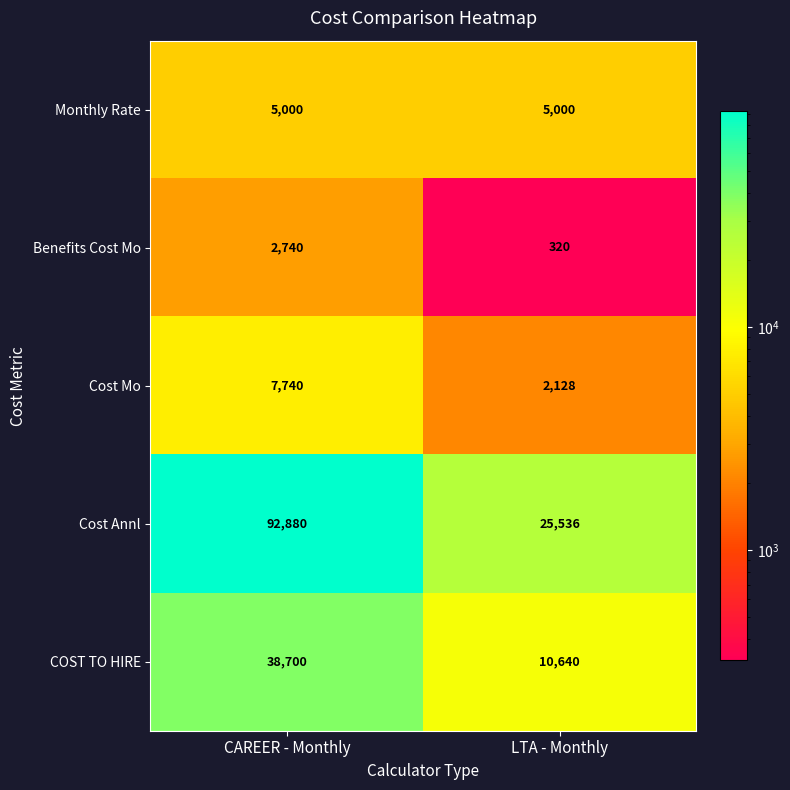

At which category is the sum across all series the highest?

CAREER - Monthly